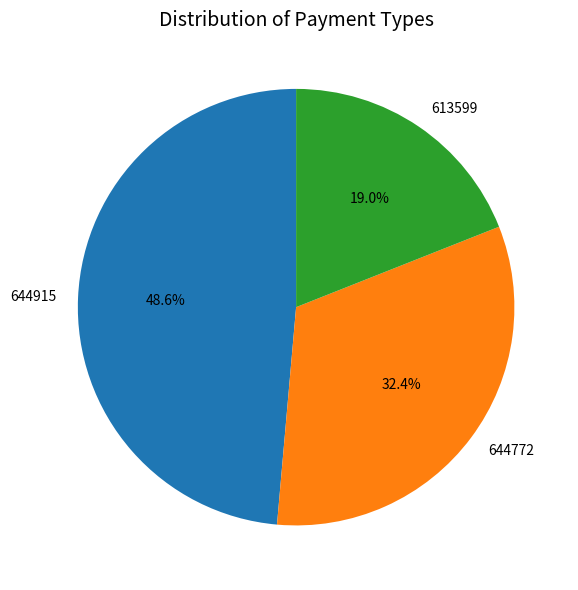

Does any single category account for the majority?

No